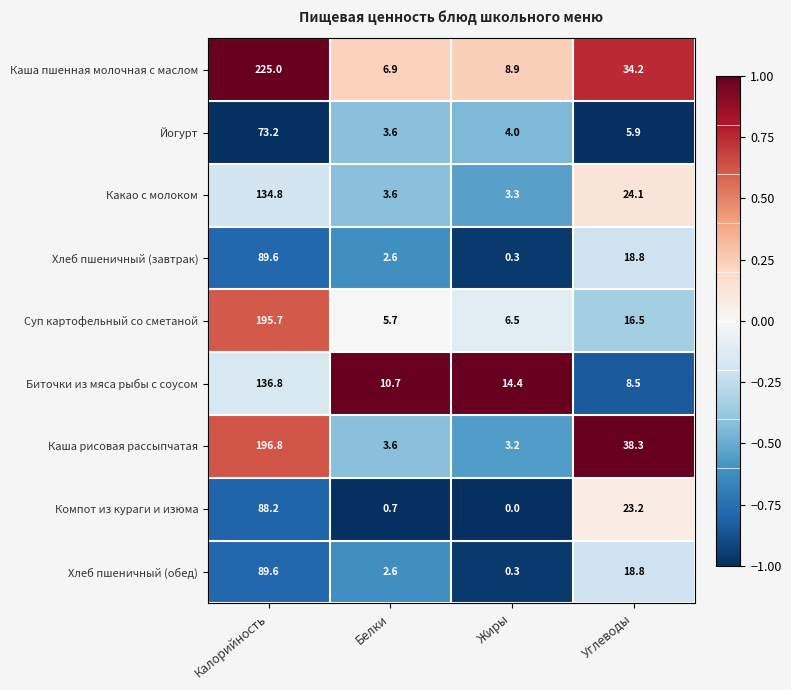

How many distinct data groups are displayed?

9